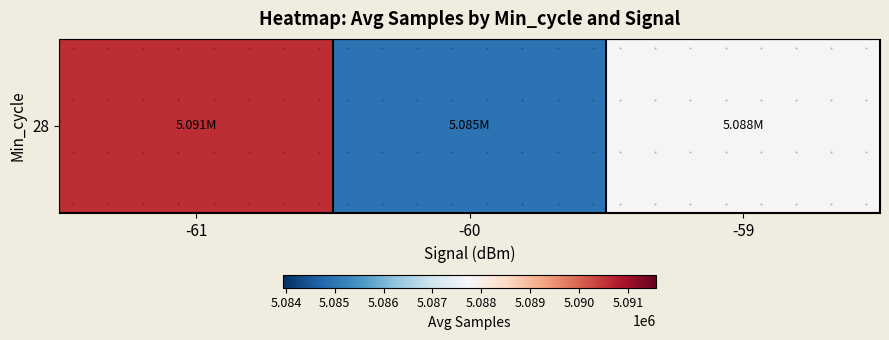

How many data points are less than 5087800?

1